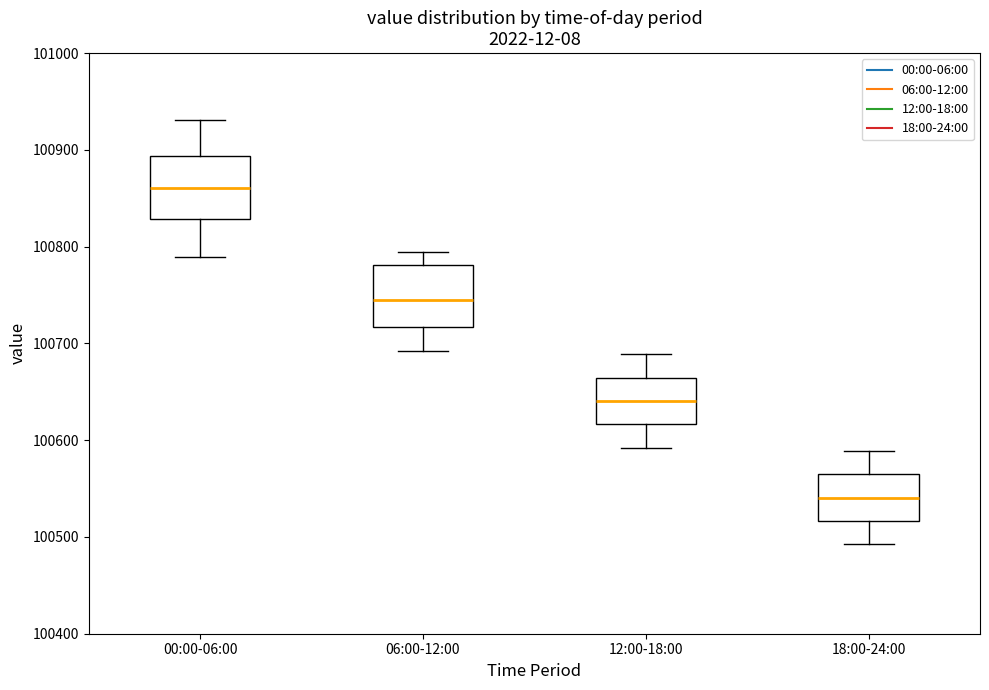

Reading left to right, transcribe this box plot: for each box, give where its median line is, the range the box spans, and where its two whiskers end, as read against the y-axis. The values are not printed on the chart, so give them approximately, as read against the axis.

00:00-06:00: median 100860, box 100830 to 100890, whiskers 100790 to 100930
06:00-12:00: median 100740, box 100720 to 100780, whiskers 100690 to 100790
12:00-18:00: median 100640, box 100620 to 100660, whiskers 100590 to 100690
18:00-24:00: median 100540, box 100520 to 100560, whiskers 100490 to 100590